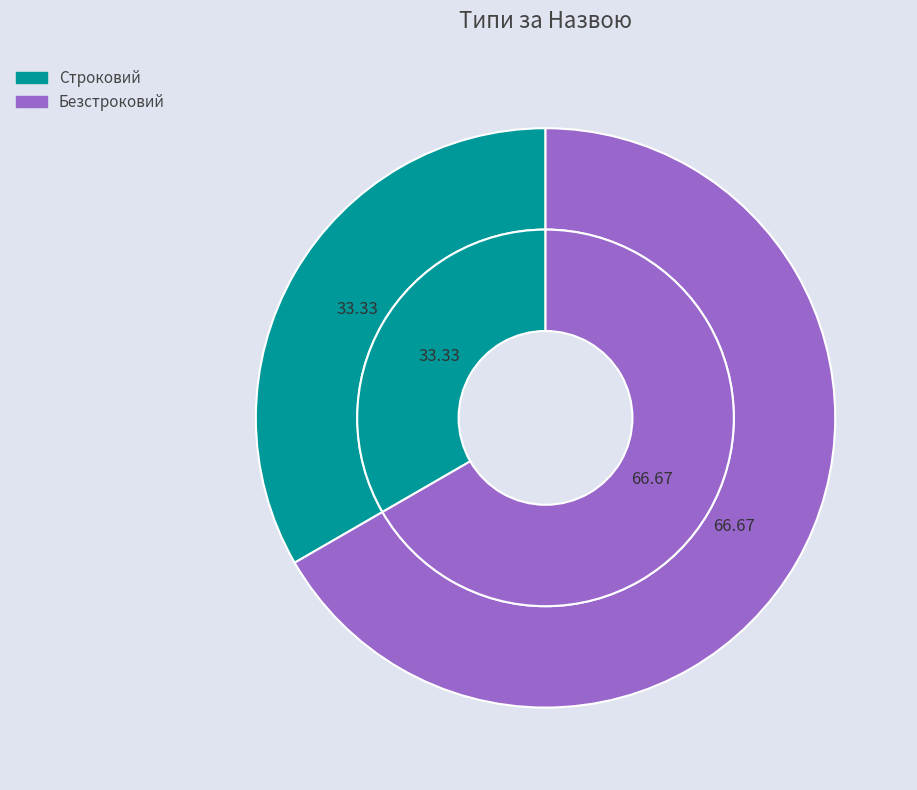

Which category has the smallest portion of the pie?

Строковий